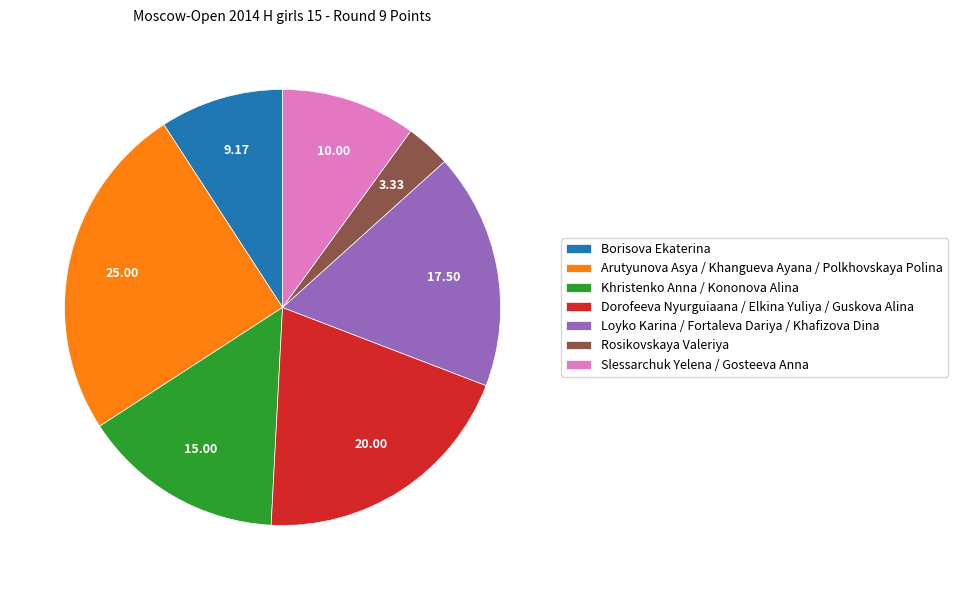

Is there a majority slice in this chart?

No